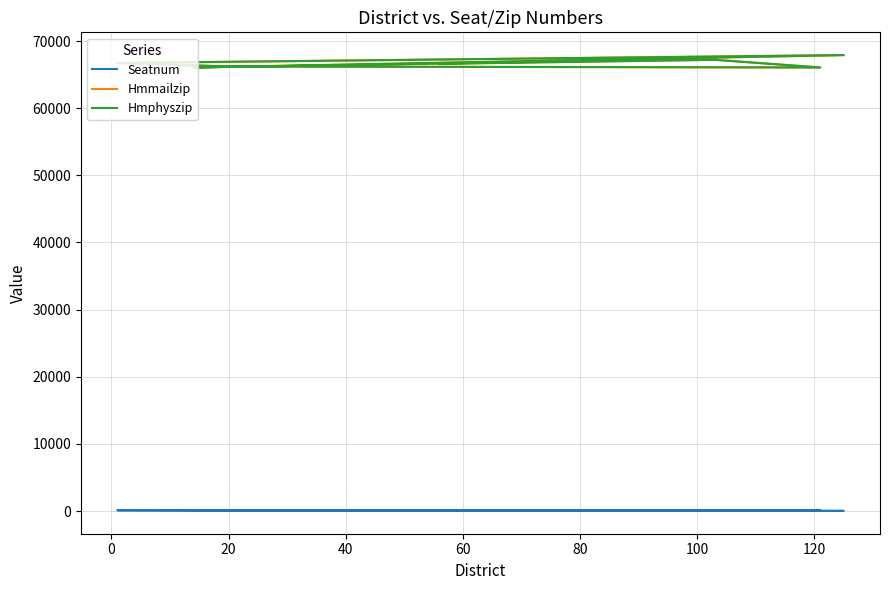

How many series are shown in this chart?

3